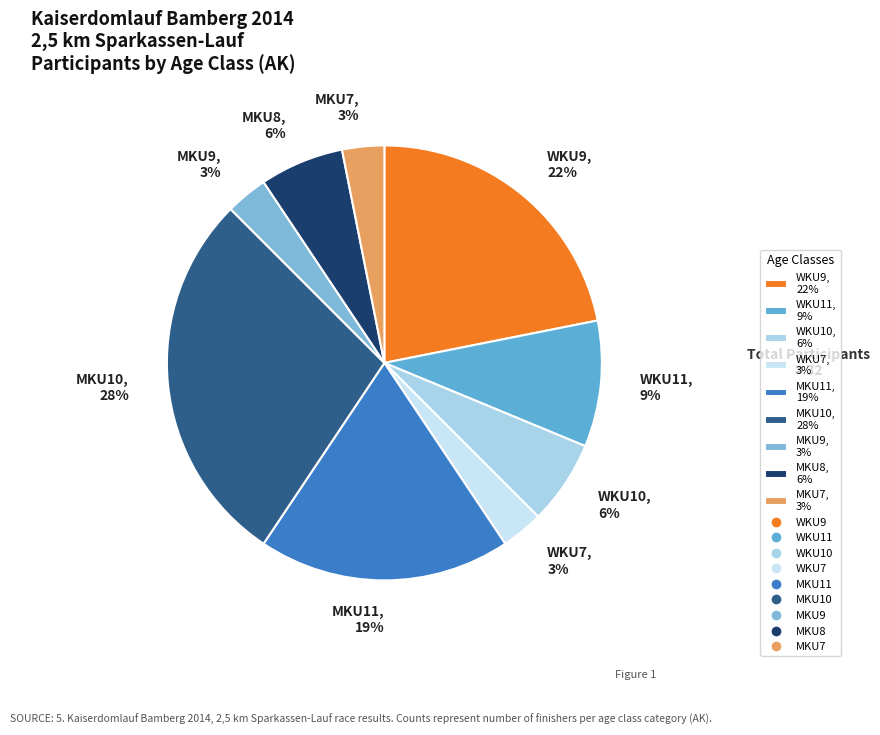

Count the number of slices in the pie.

9